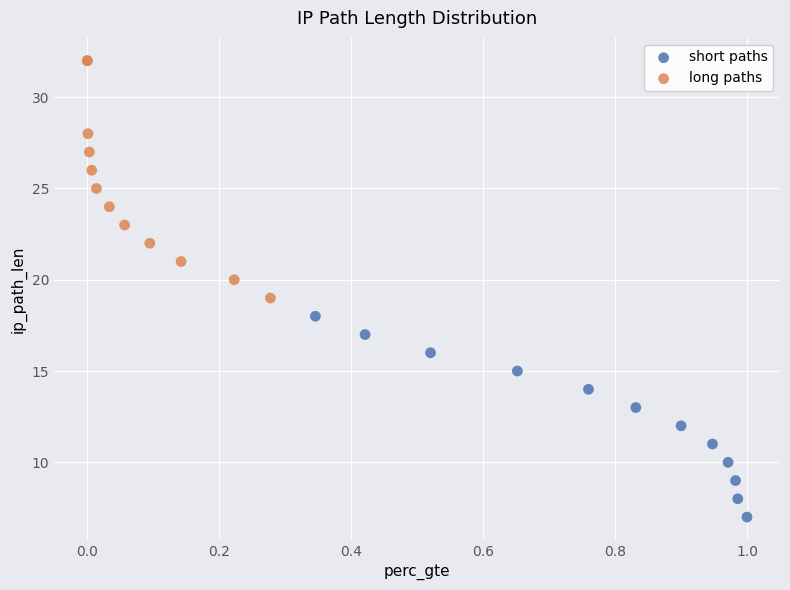

Which series reaches the minimum Y coordinate?

short paths